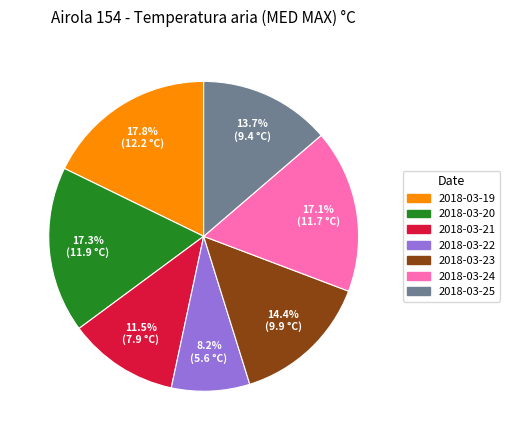

Do 2018-03-21 and 2018-03-25 together represent more than half of the pie?

No